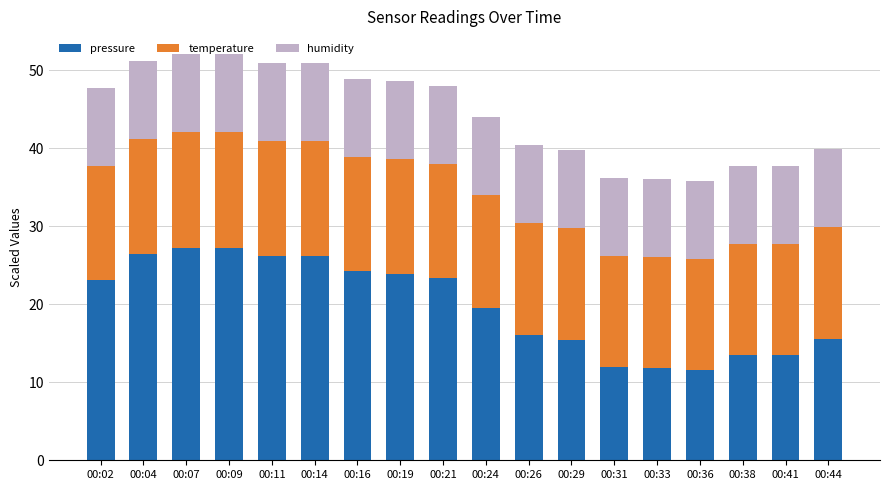

What is the average value of the pressure series?

19.8